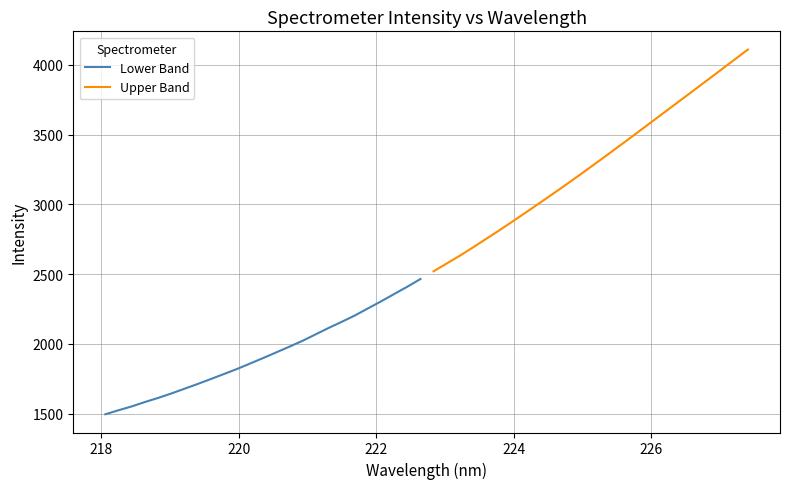

What is the lowest value of the Lower Band series?

1495.5